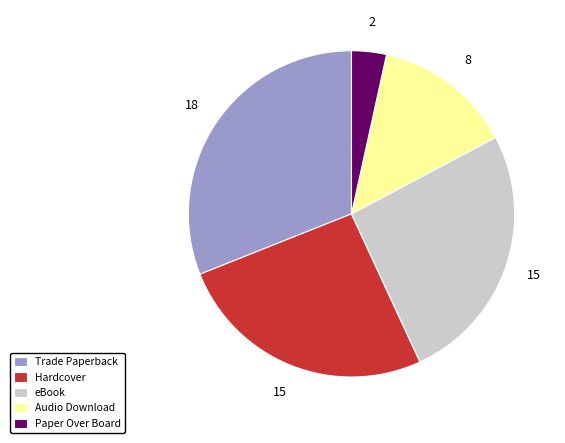

The Trade Paperback slice represents 31% of the pie. True or false?

True